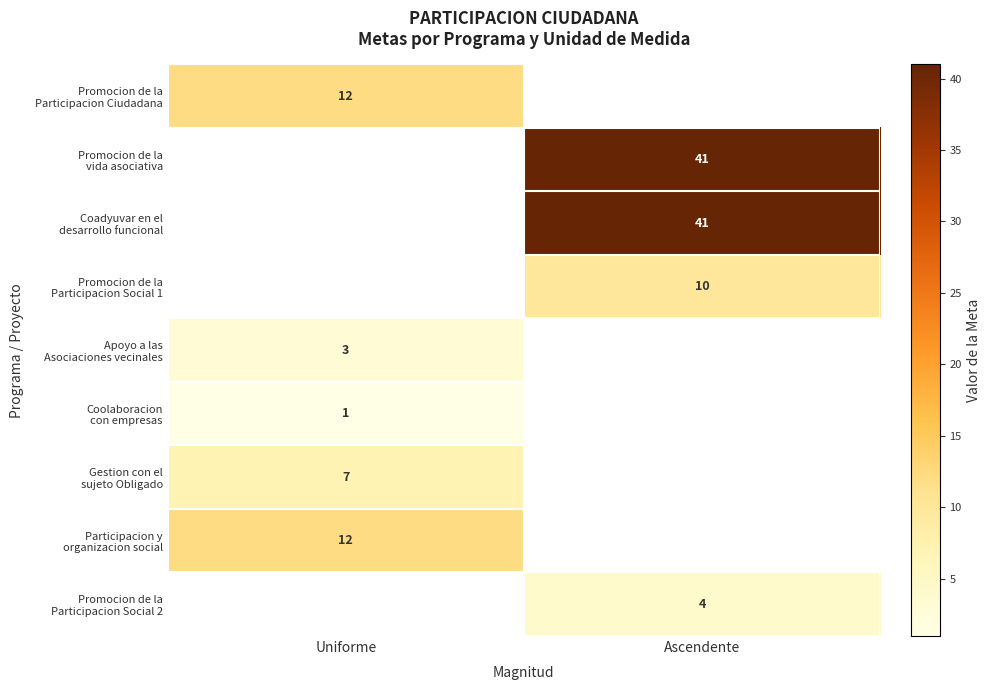

Which category has the highest value across all series?

Ascendente